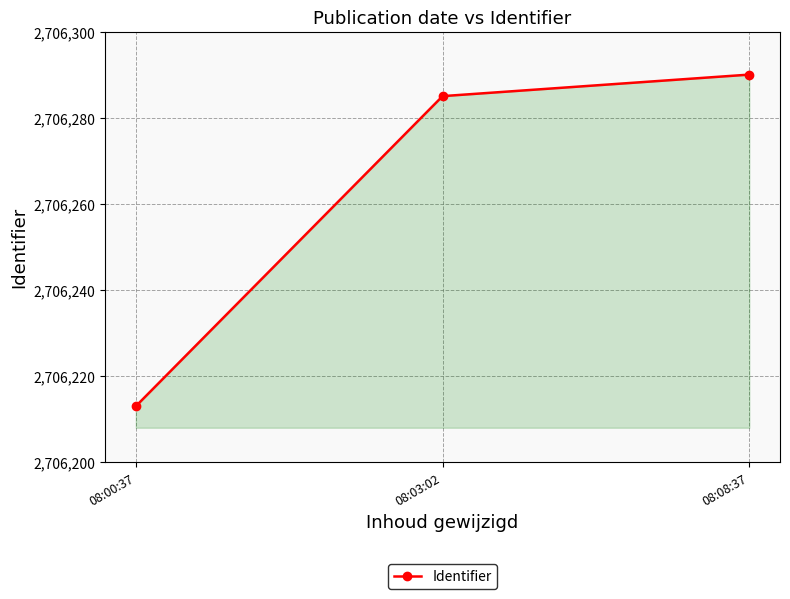

What position from the right is 08:08:37?

1